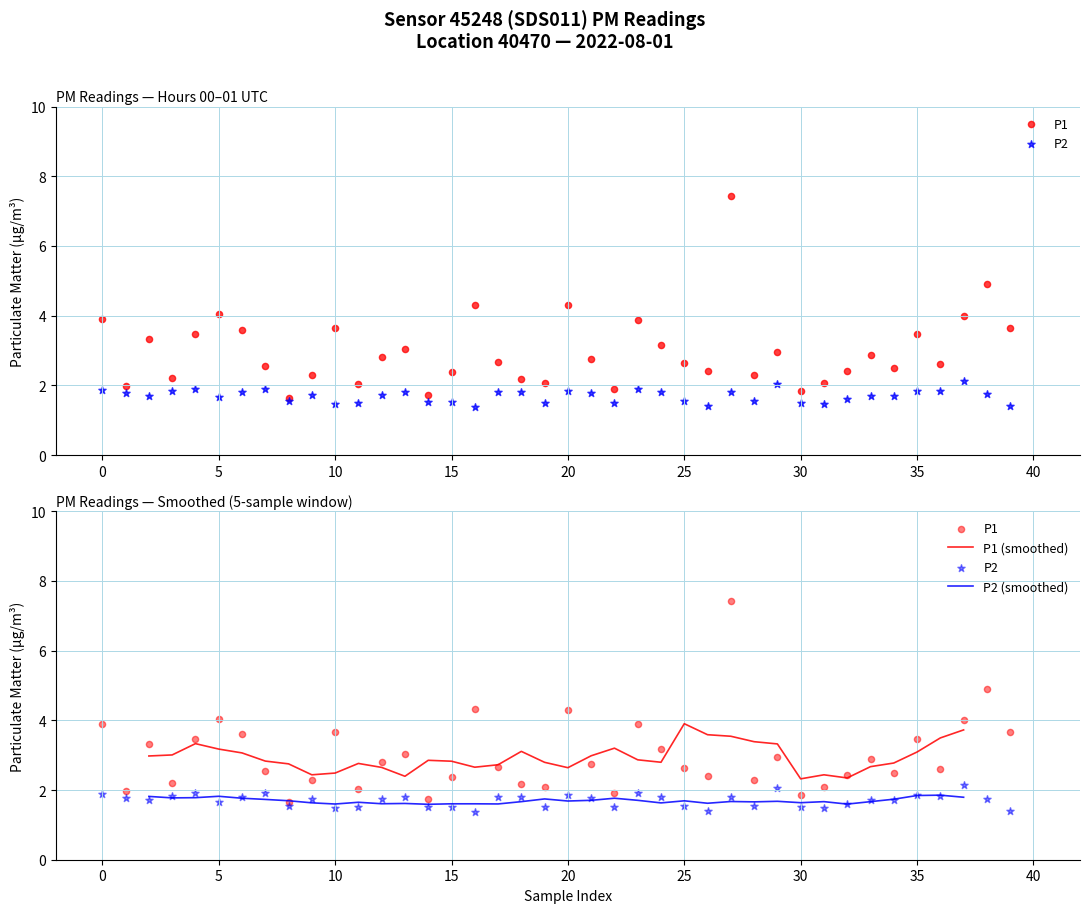

At how many categories does at least one series exceed 4?

5